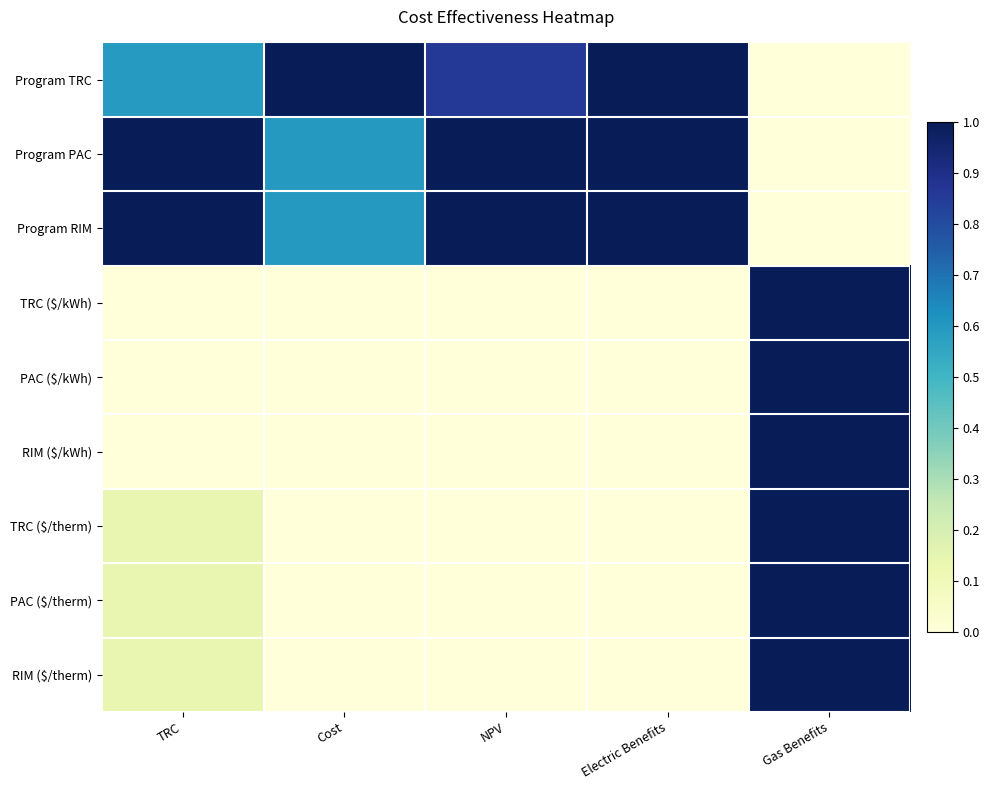

At how many categories does at least one series exceed 0?

5